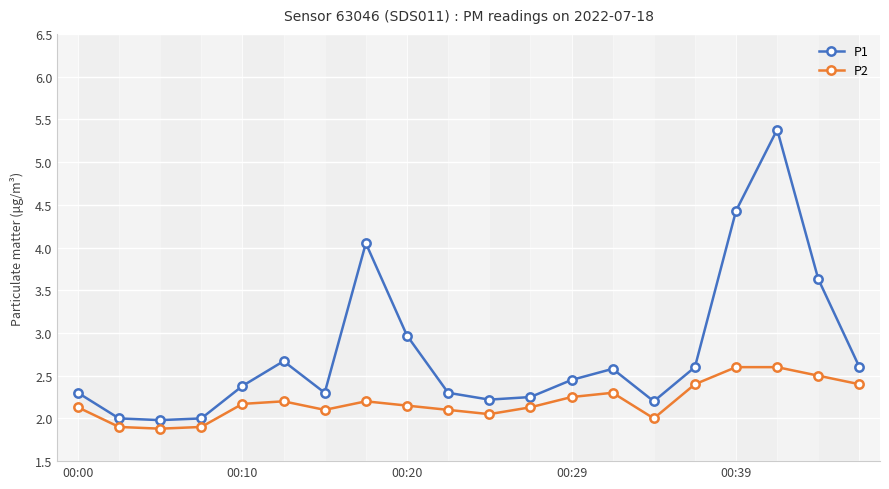

What is the maximum value for P1?

5.4